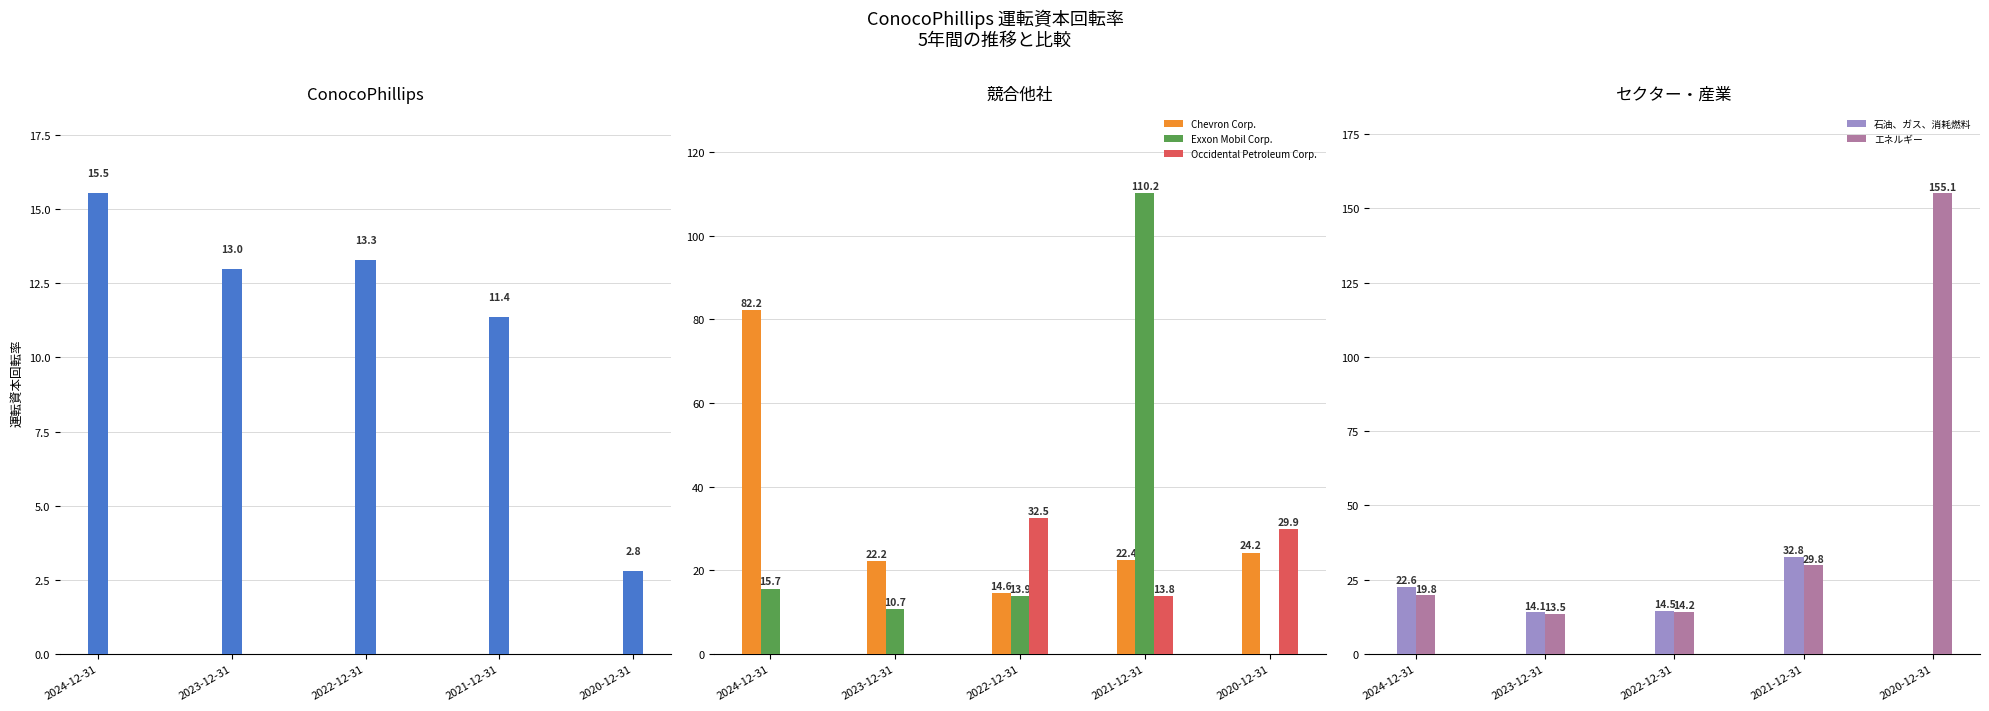

How many data points in 石油、ガス、消耗燃料 are less than 14?

1